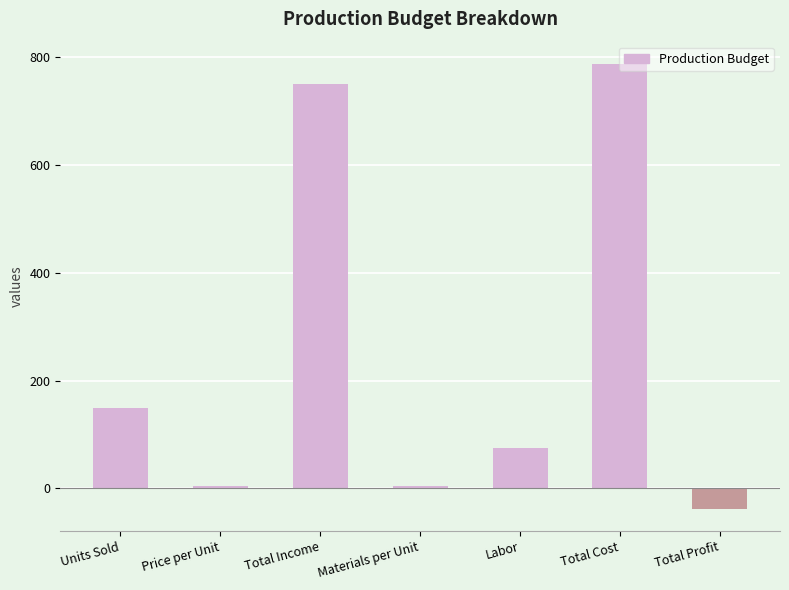

How many categories are shown in the chart?

7